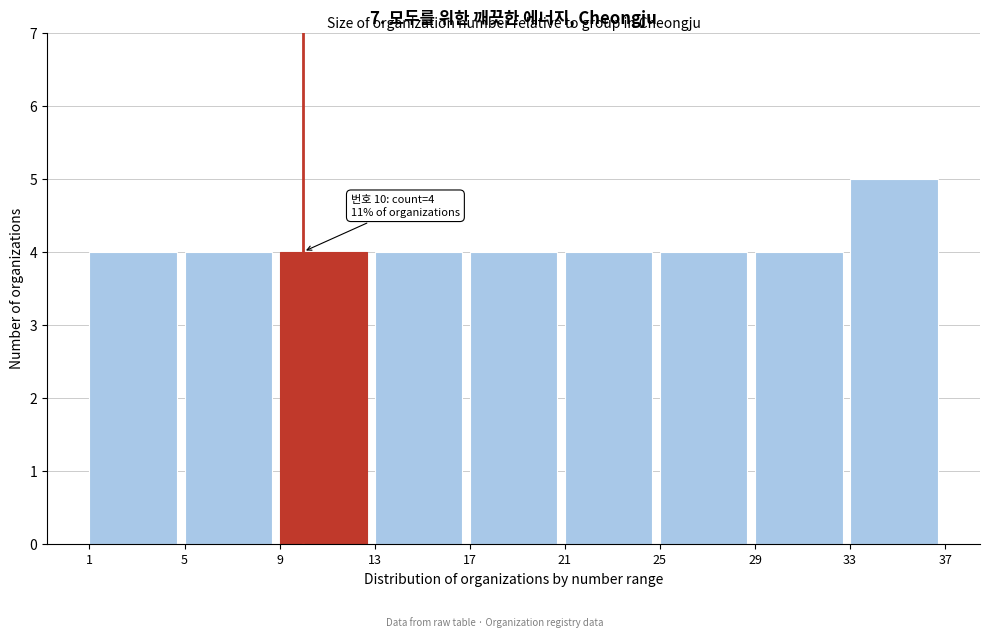

Over which range of the x-axis is the bar tallest?

33 to 37